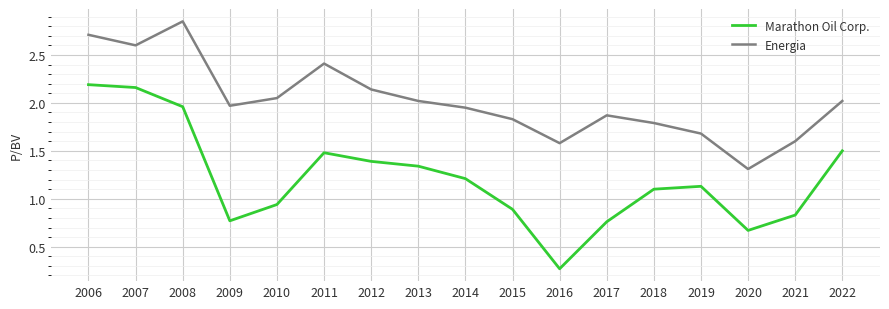

Which category has the lowest value in the Marathon Oil Corp. series?

2016